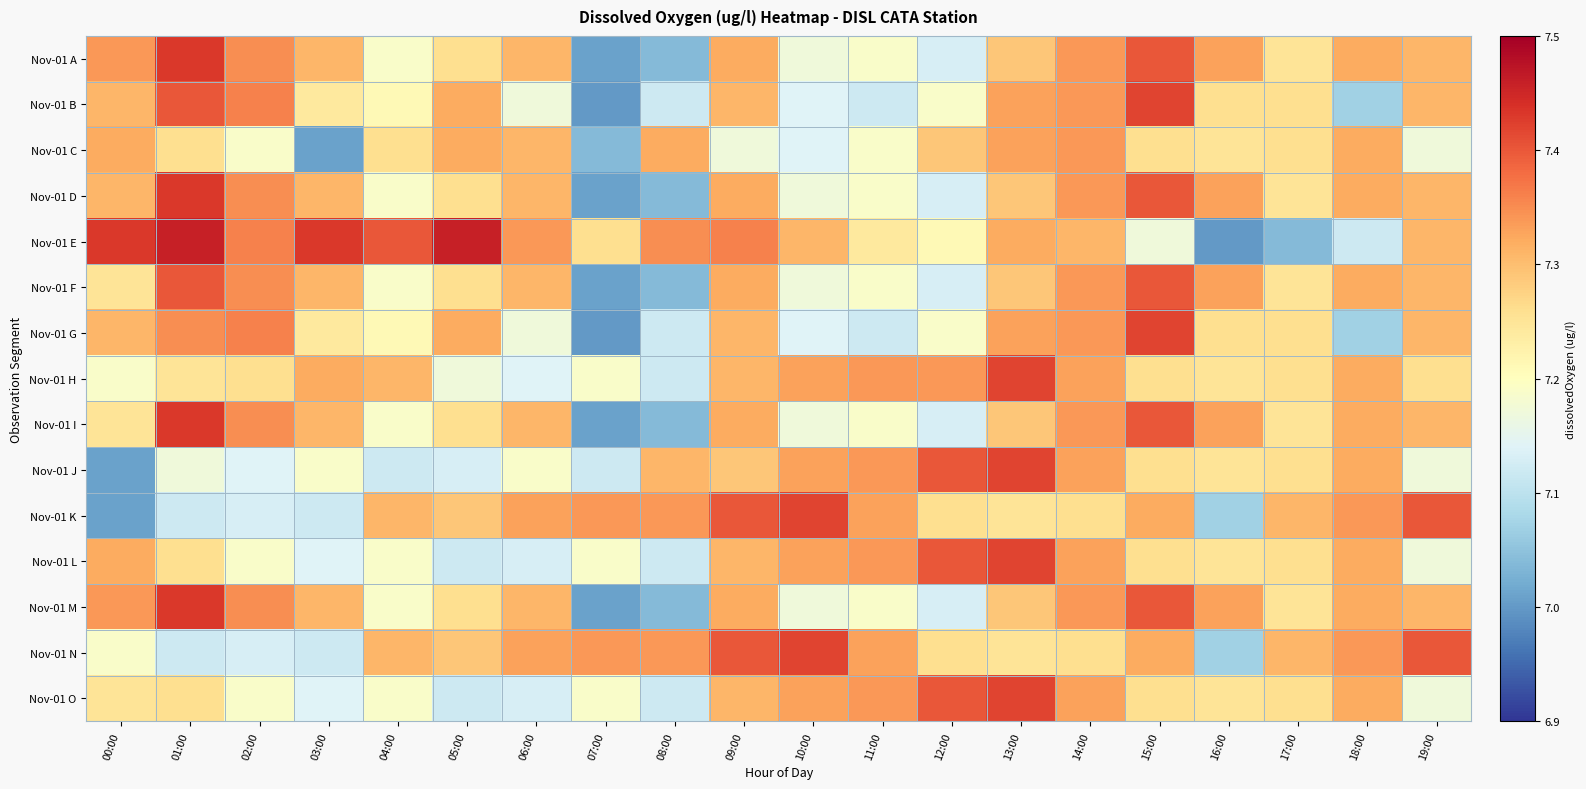

At which category is the sum across all series the highest?

15:00